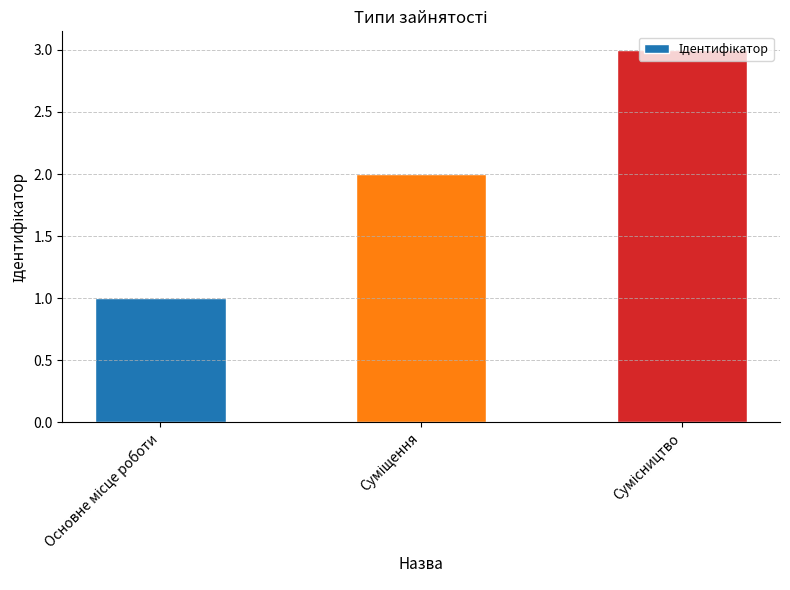

What is the maximum value shown in the chart?

3